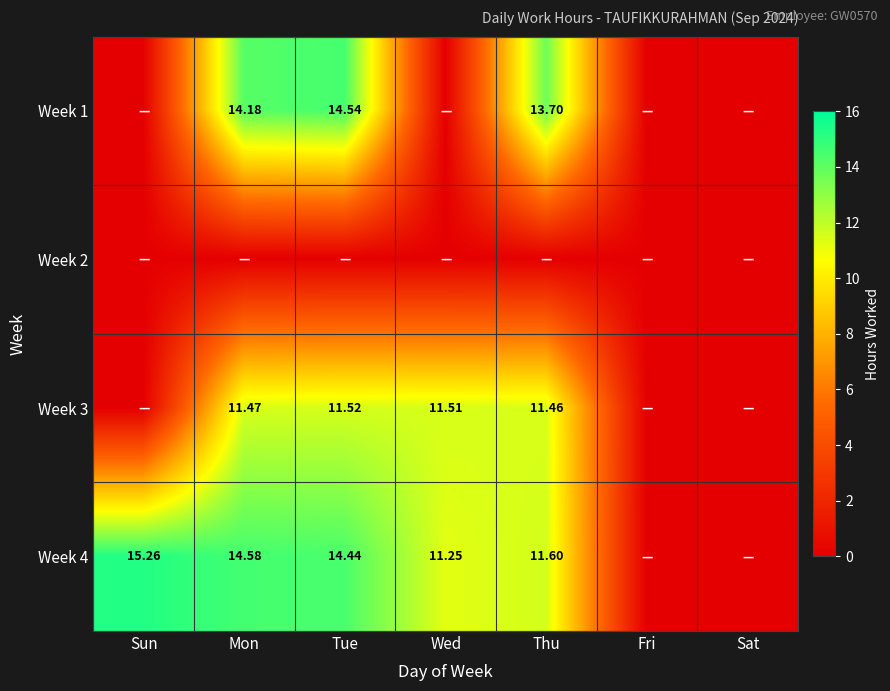

List the labels in order of Week 1 value, largest first.

Tue, Mon, Thu, Sun, Wed, Fri, Sat